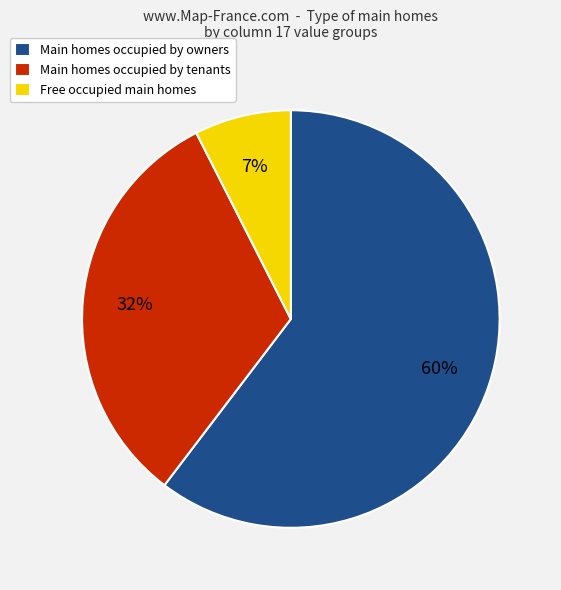

Count the number of slices in the pie.

3